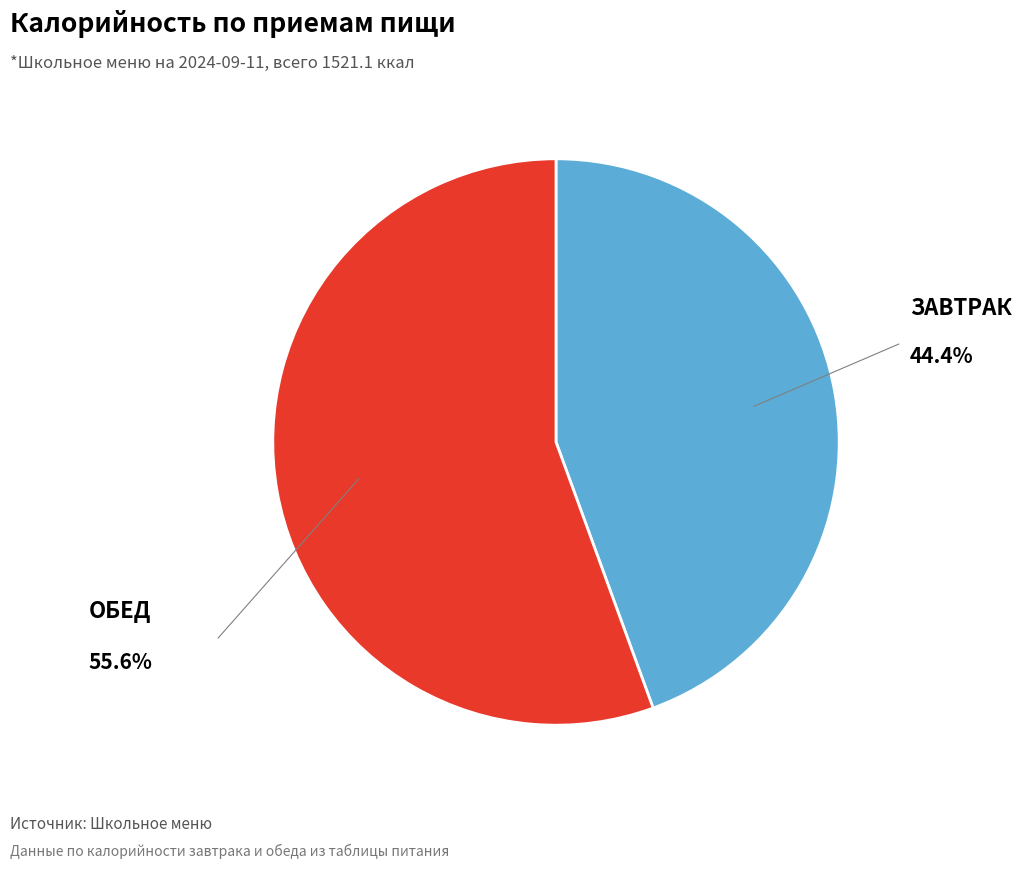

What percentage do Обед and Завтрак together represent?

100.0%